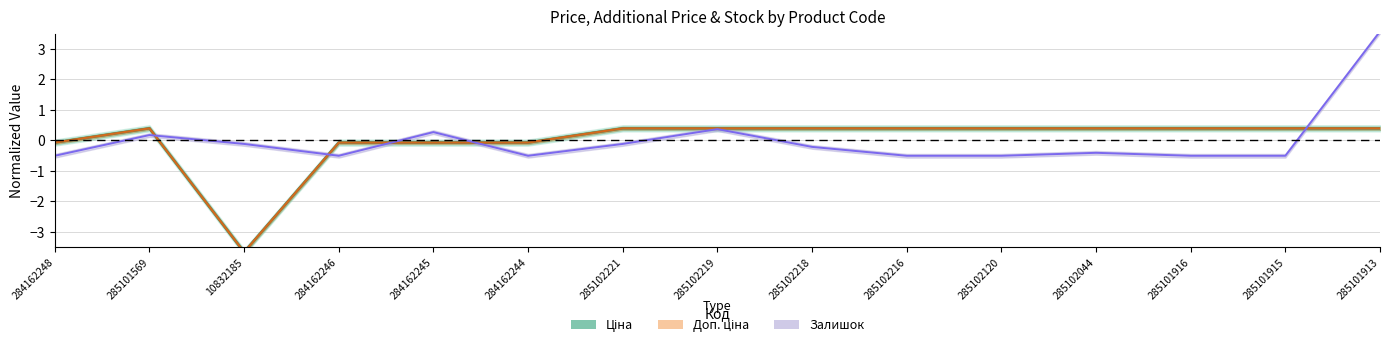

What position from the left is 285101913?

15